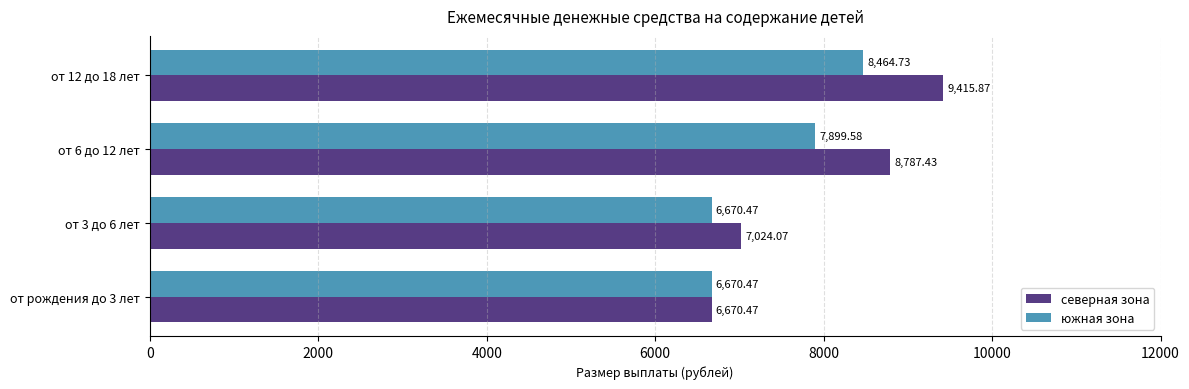

What is the sum of all северная зона values?

31897.8